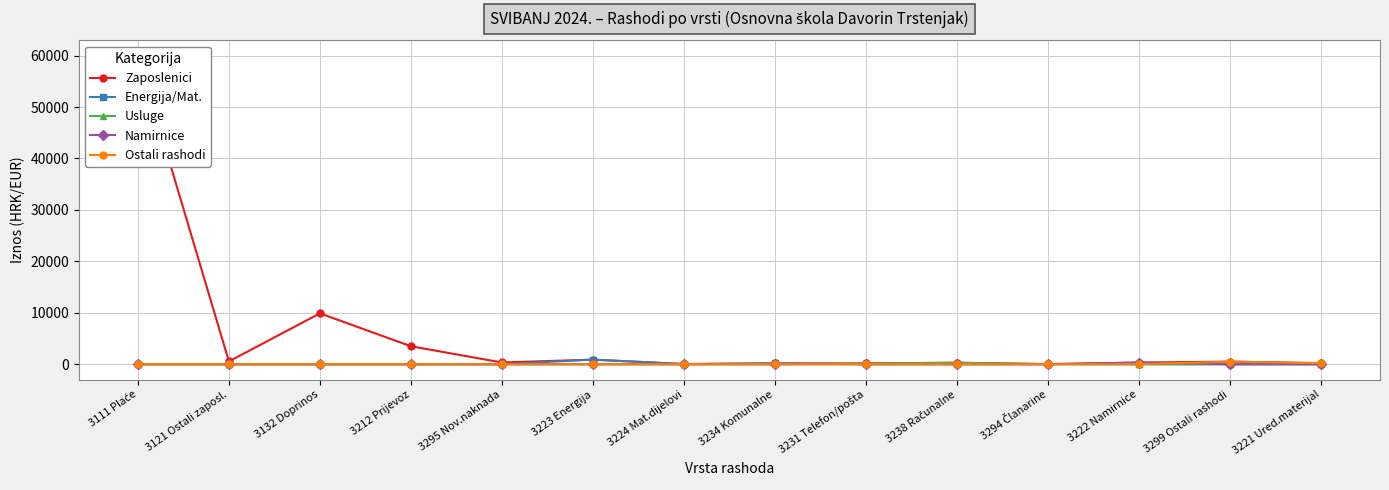

How many lines are shown in the chart?

5